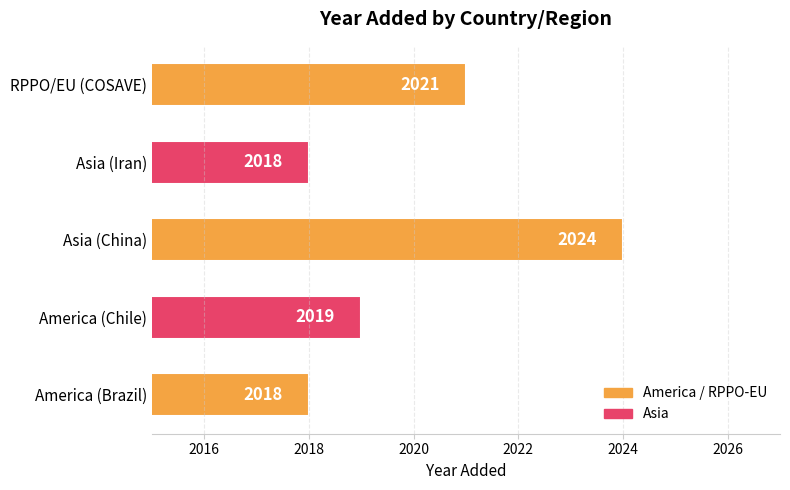

Are the bars grouped side by side (vs. stacked)?

No